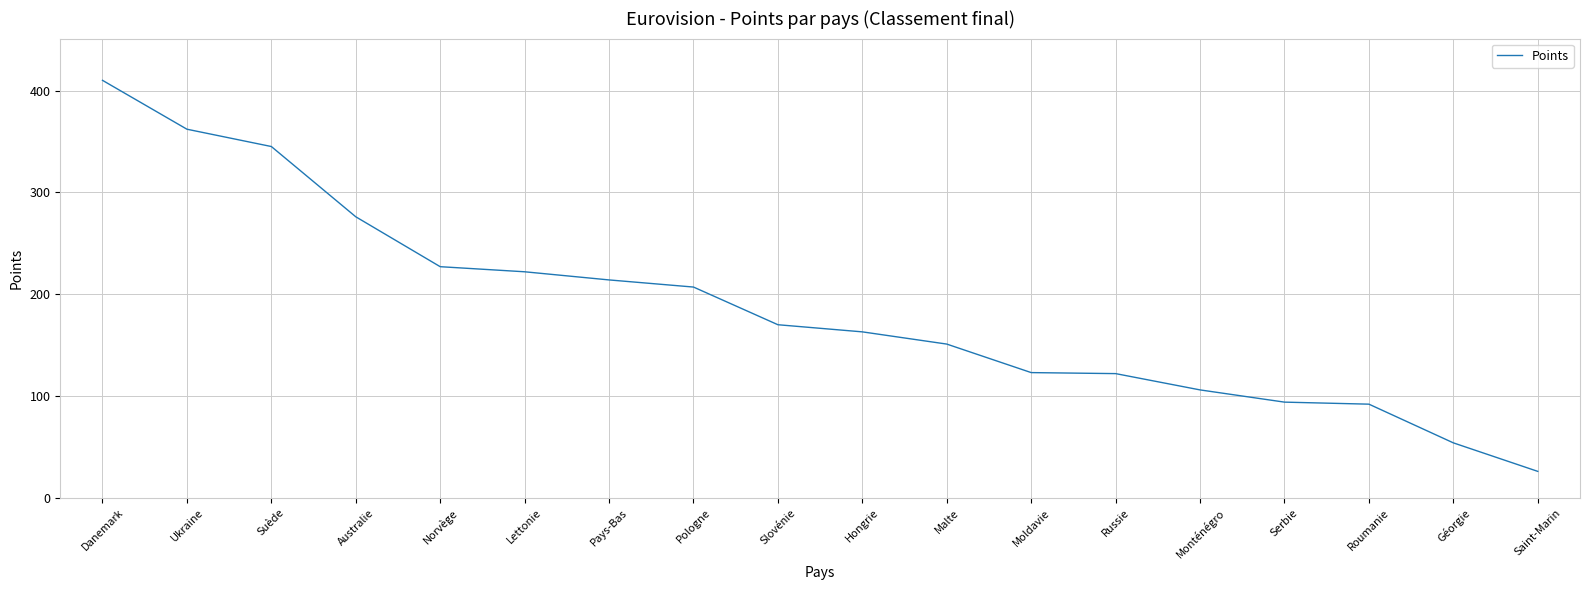

What is the sum of the values at Pays-Bas and Saint-Marin?

240